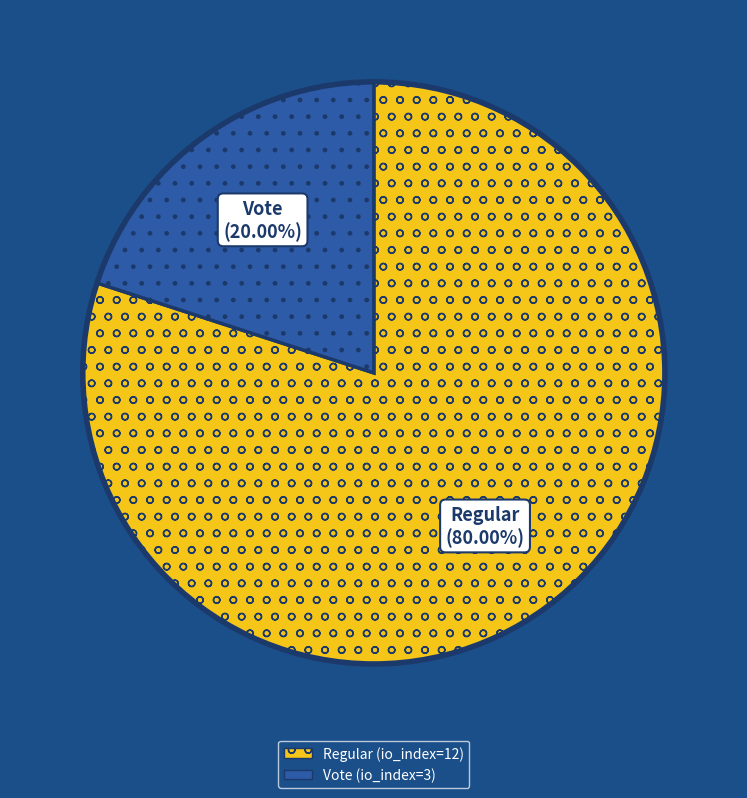

How much of the chart is everything except Regular (io_index=12)?

20.0%